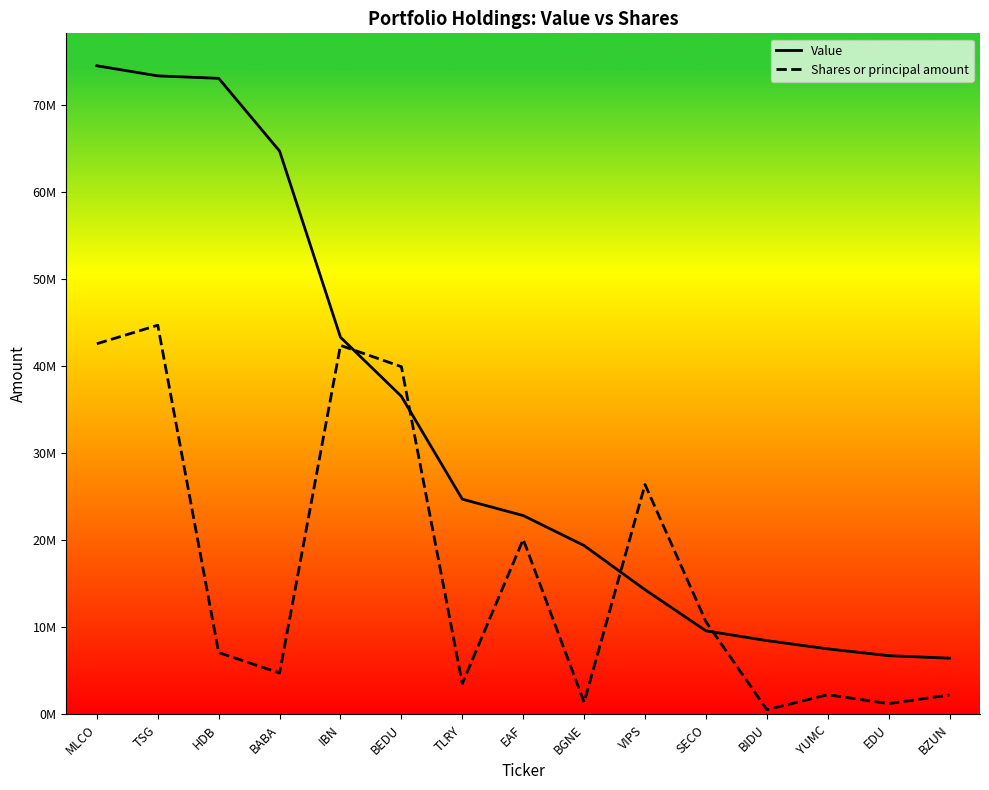

How many times do Value and Shares or principal amount cross each other?

4